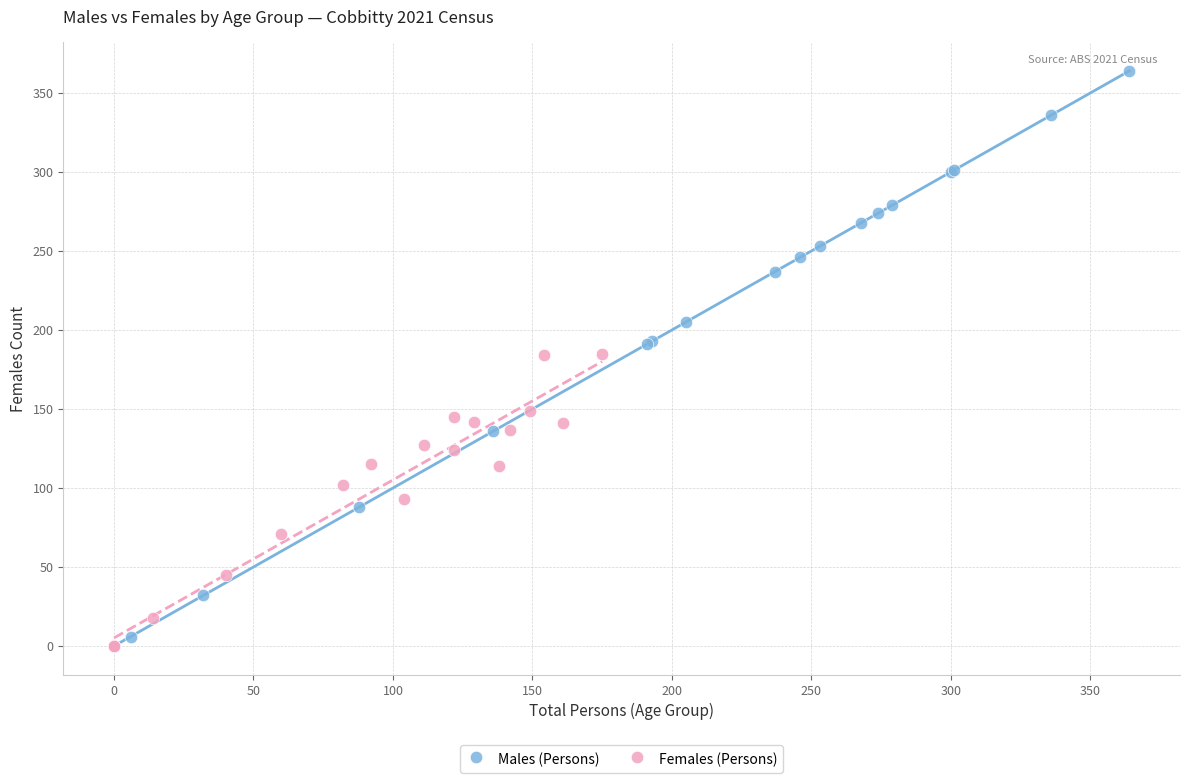

Which series has the largest Y range (max minus min)?

Males (Persons)